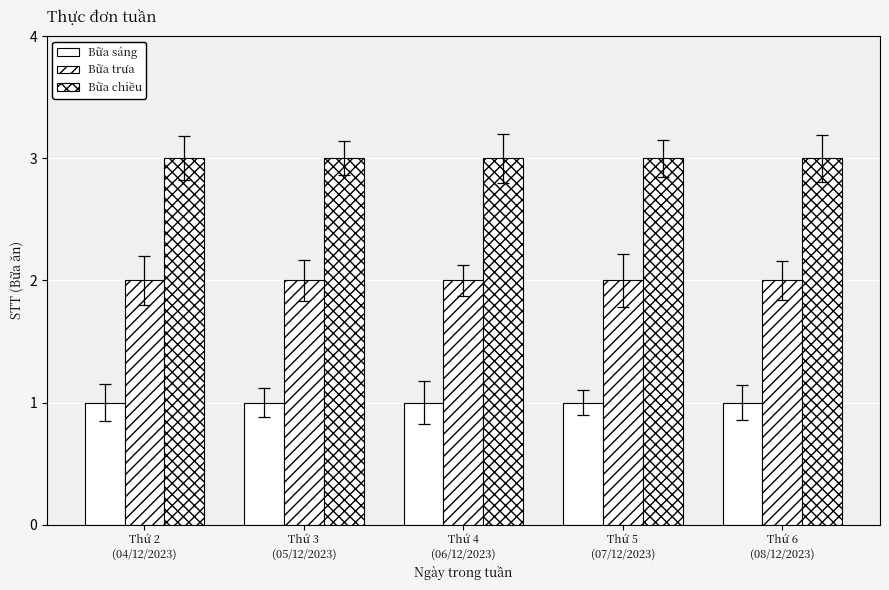

Is it true that Bữa chiều equals 3 at Thứ 5
(07/12/2023)?

True